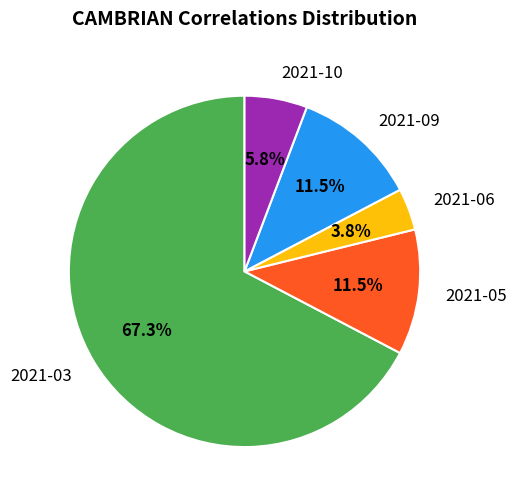

Is 2021-05 the majority of the pie?

No